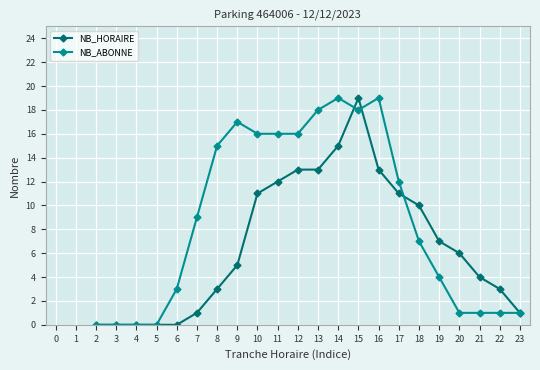

Which series has the largest total across all categories?

NB_ABONNE